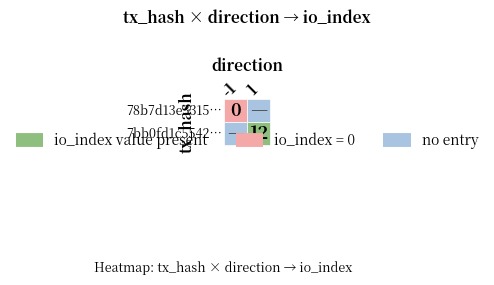

True or false: 7bb0fd1c5542106beb5fa08c91a2bb4ab522210… has a value of 12 at io_index.

True